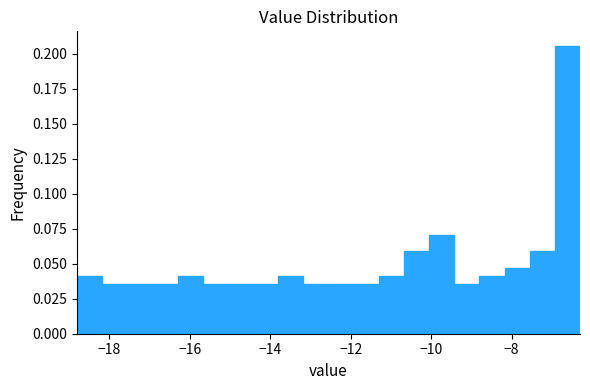

Around what value on the x-axis is the tallest bar? Give the approximate position of its centre, as read against the axis.

-6.6